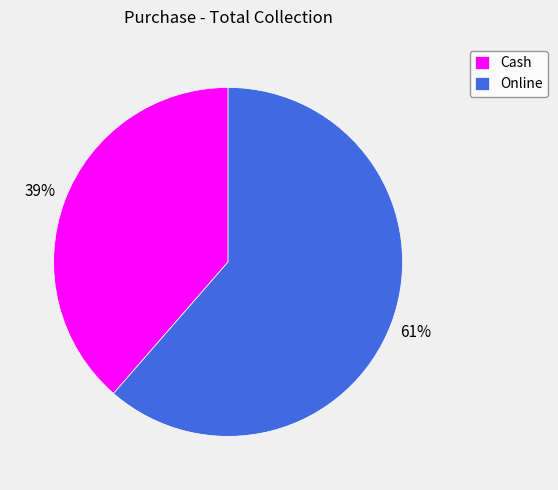

Count the number of slices in the pie.

2